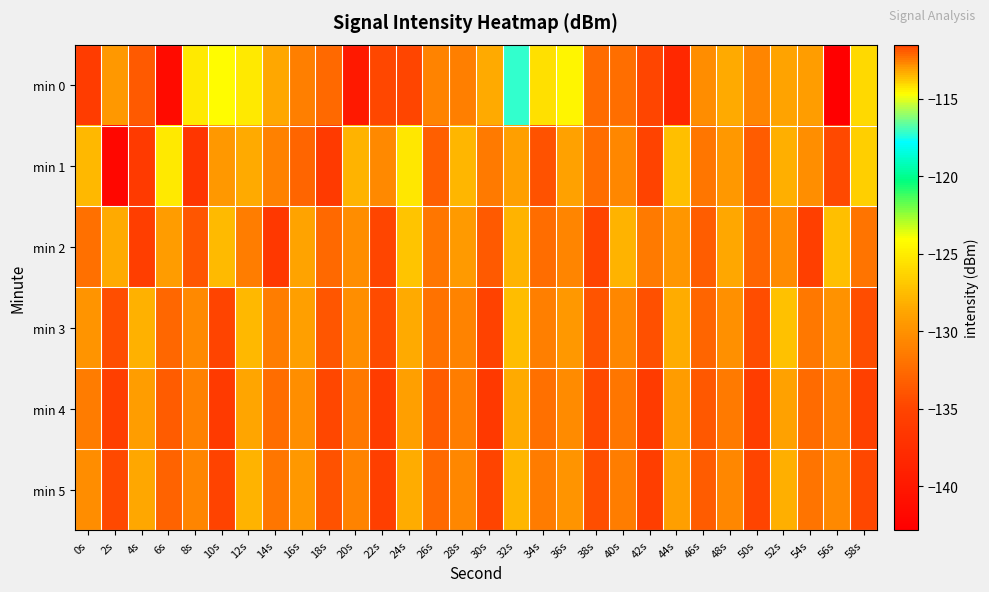

At 44s, list the series in order from largest to smallest.

min 1, min 3, min 5, min 4, min 2, min 0